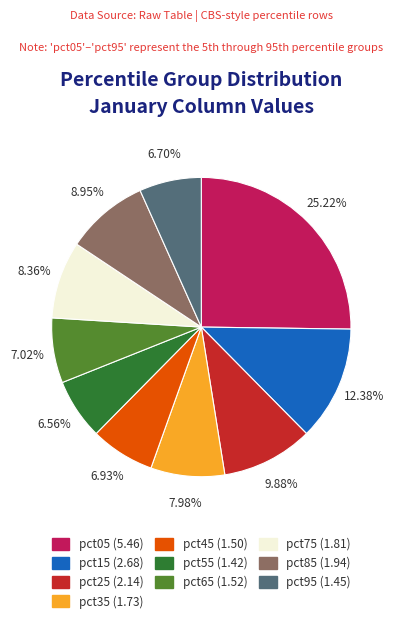

Is the sum of pct75 and pct25 greater than half?

No